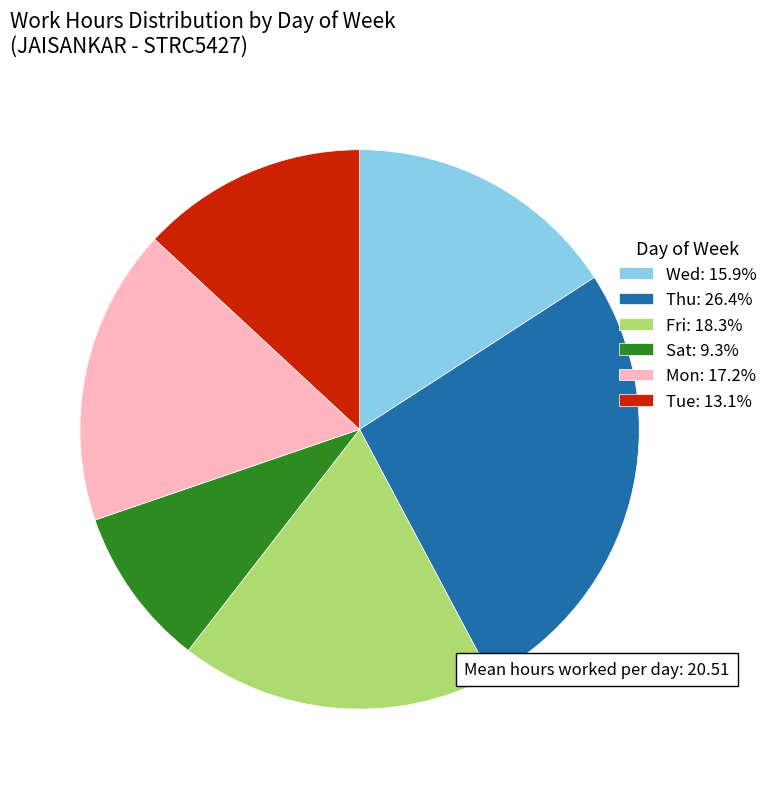

Which has a higher value, Thu or Wed?

Thu